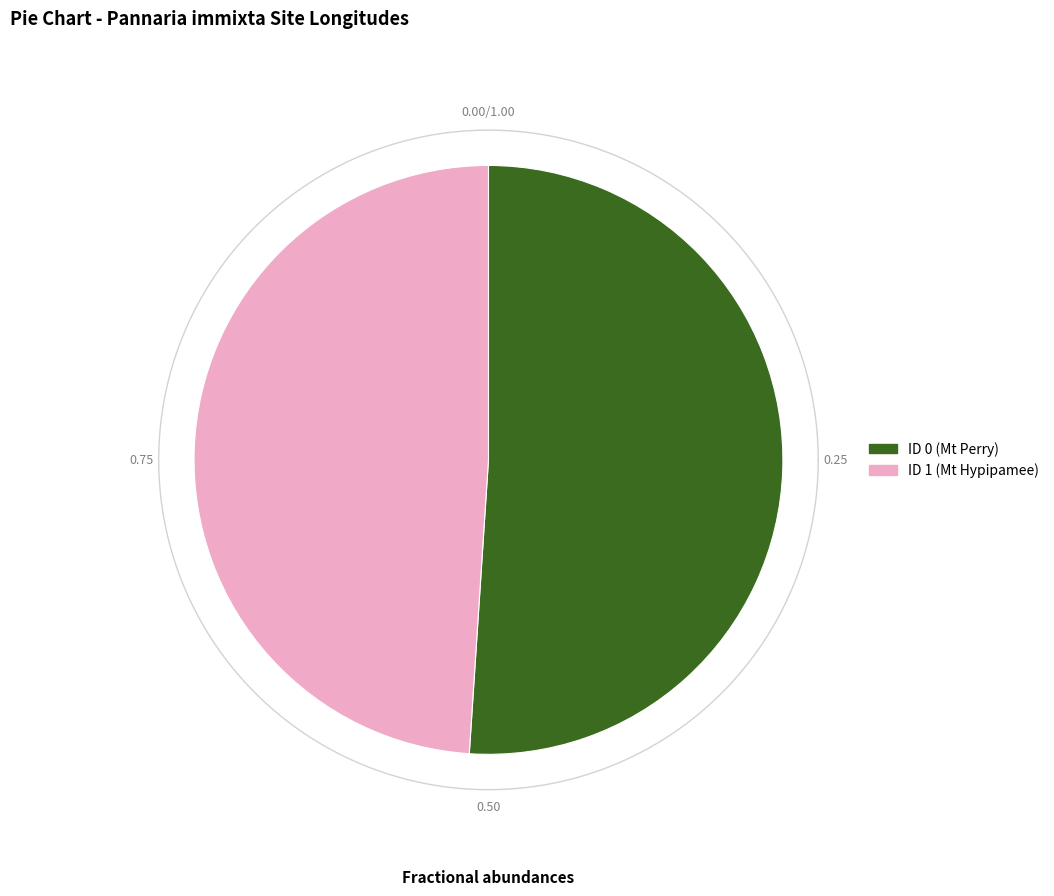

True or false: ID 1 (Mt Hypipamee) accounts for 55% of the total.

False